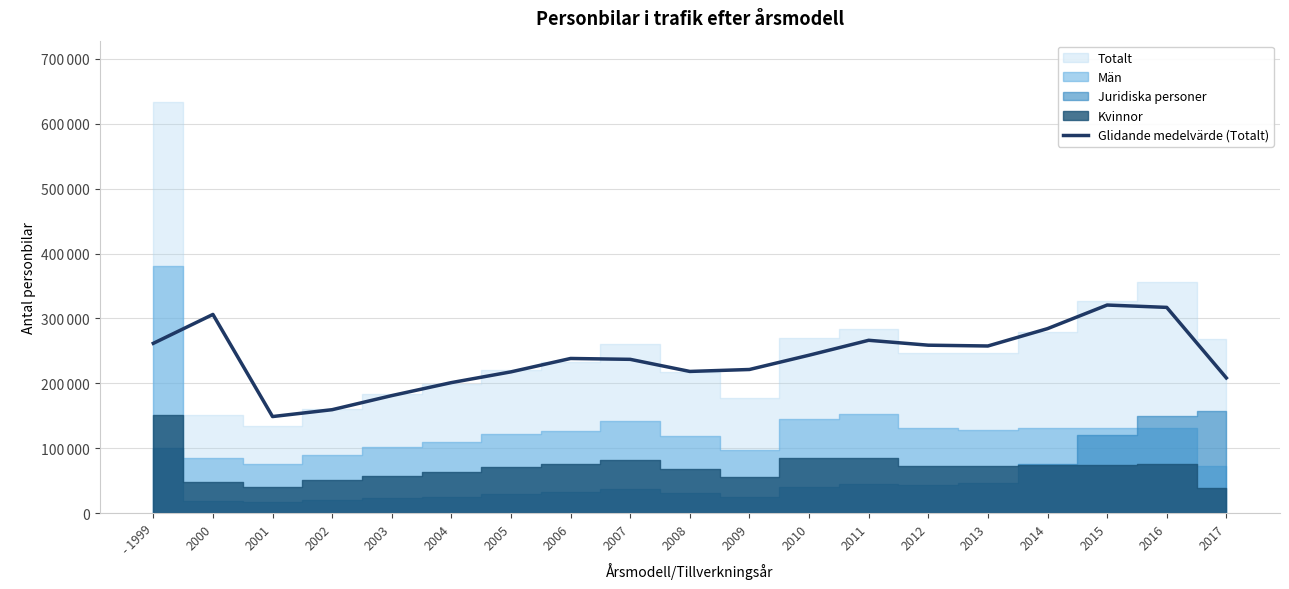

What is the label of the 4th point from the left?

2002